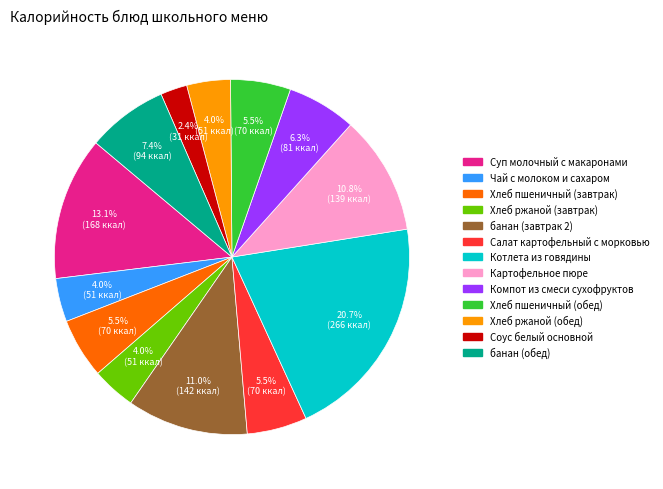

Which has a higher value, банан (обед) or Хлеб ржаной (обед)?

банан (обед)